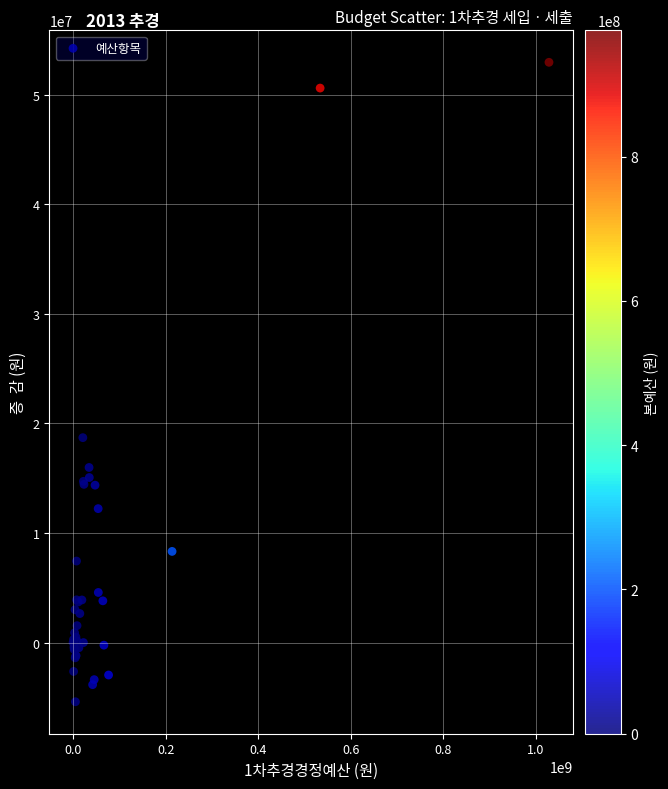

What Y value in the scatter plot is closest to 23777464?

18700000